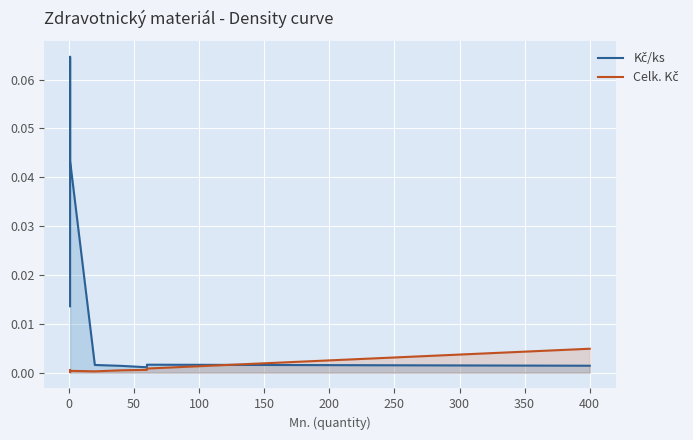

The value of Kč/ks at 50 is 0.0. True or false?

True